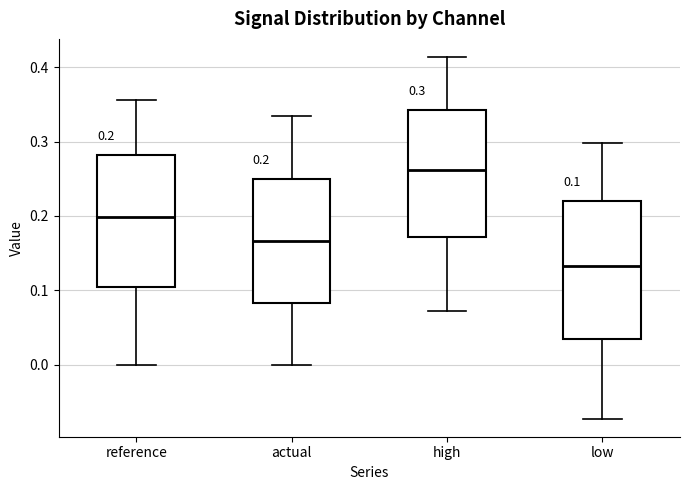

Which box has the highest median line?

high